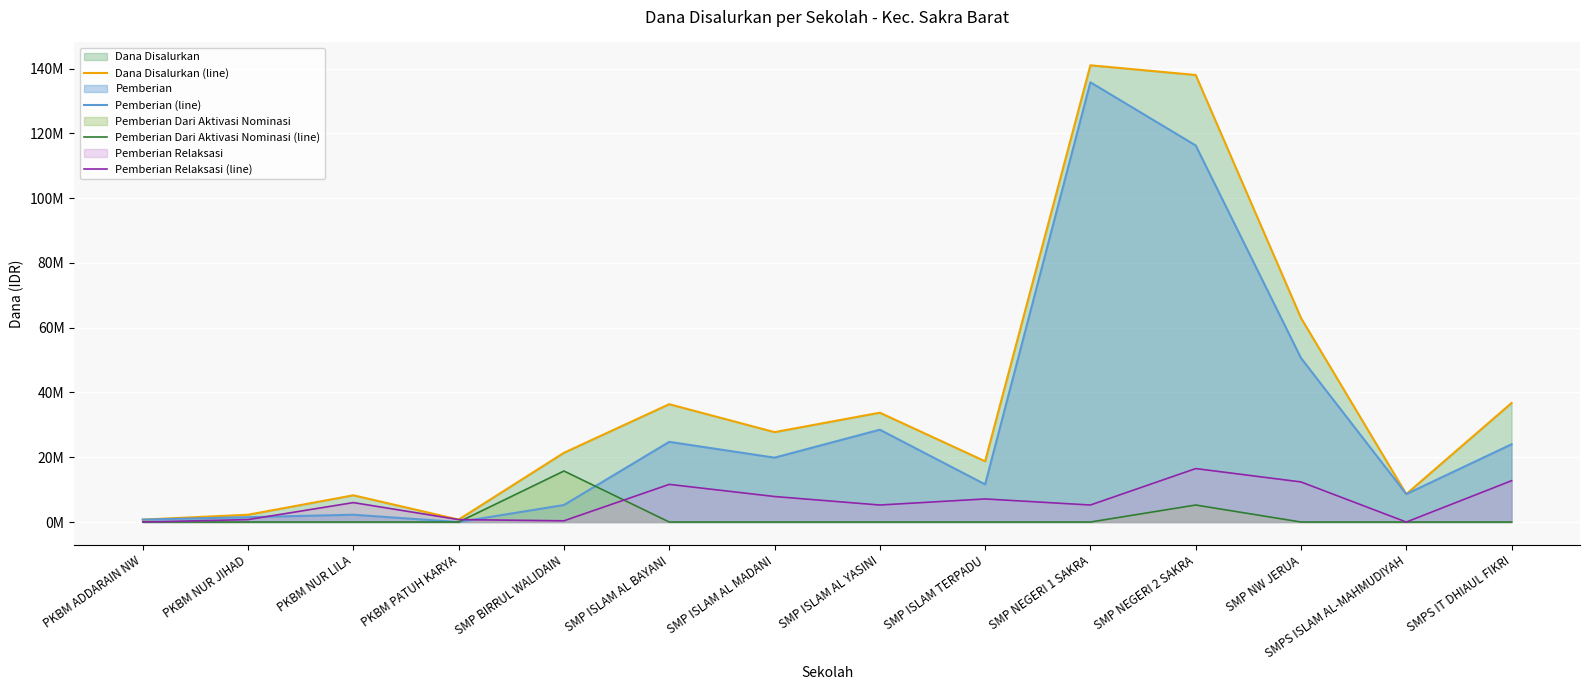

How many values in the Pemberian (line) series exceed 19875000?

6